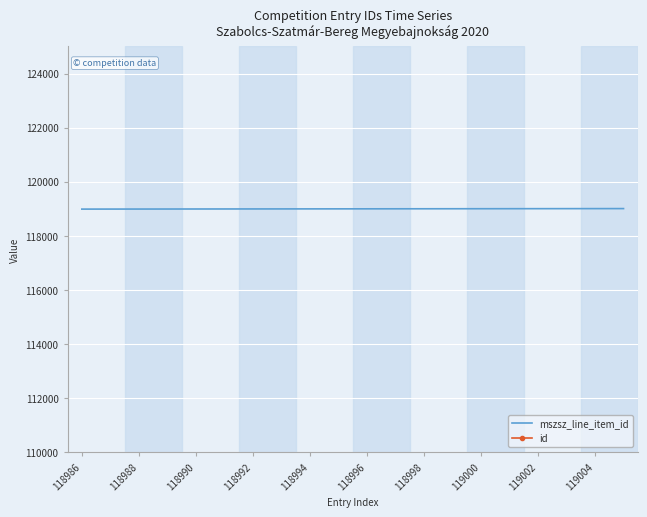

Which series has the largest range (max minus min)?

mszsz_line_item_id